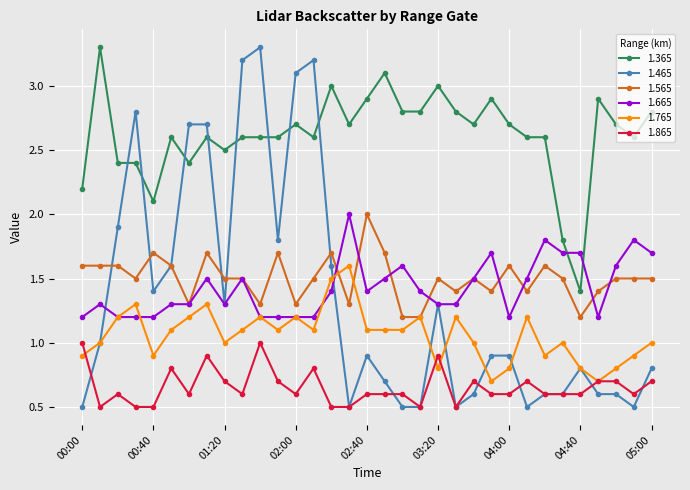

What is the value of the 1.865 point at the 2nd from the left?

0.5